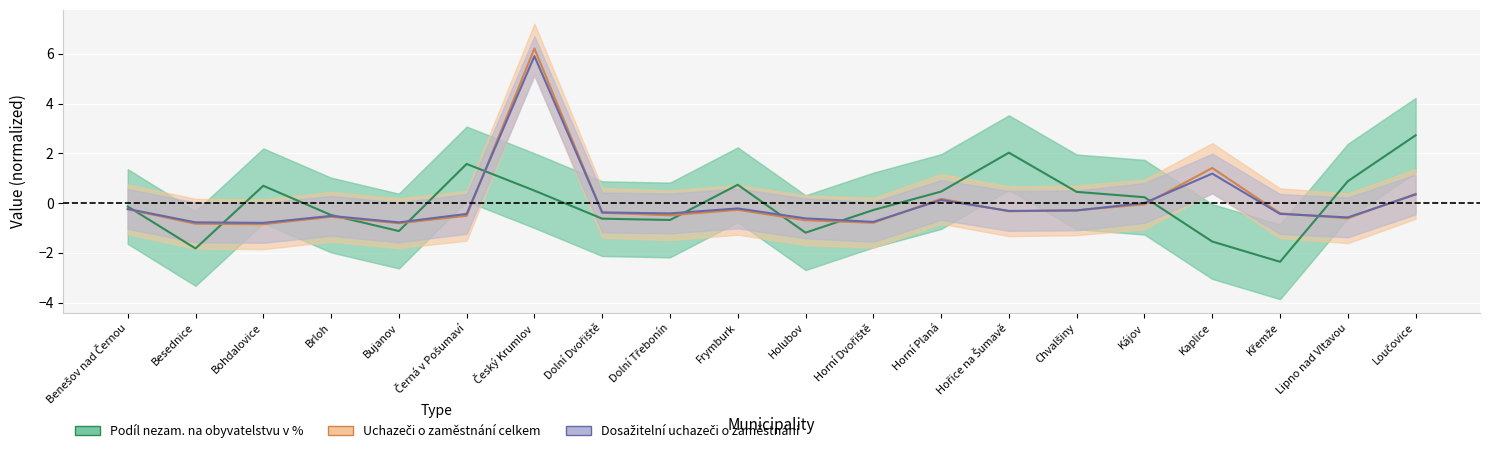

How many intersections are there between Uchazeči o zaměstnání celkem and Podíl nezam. na obyvatelstvu v %?

10